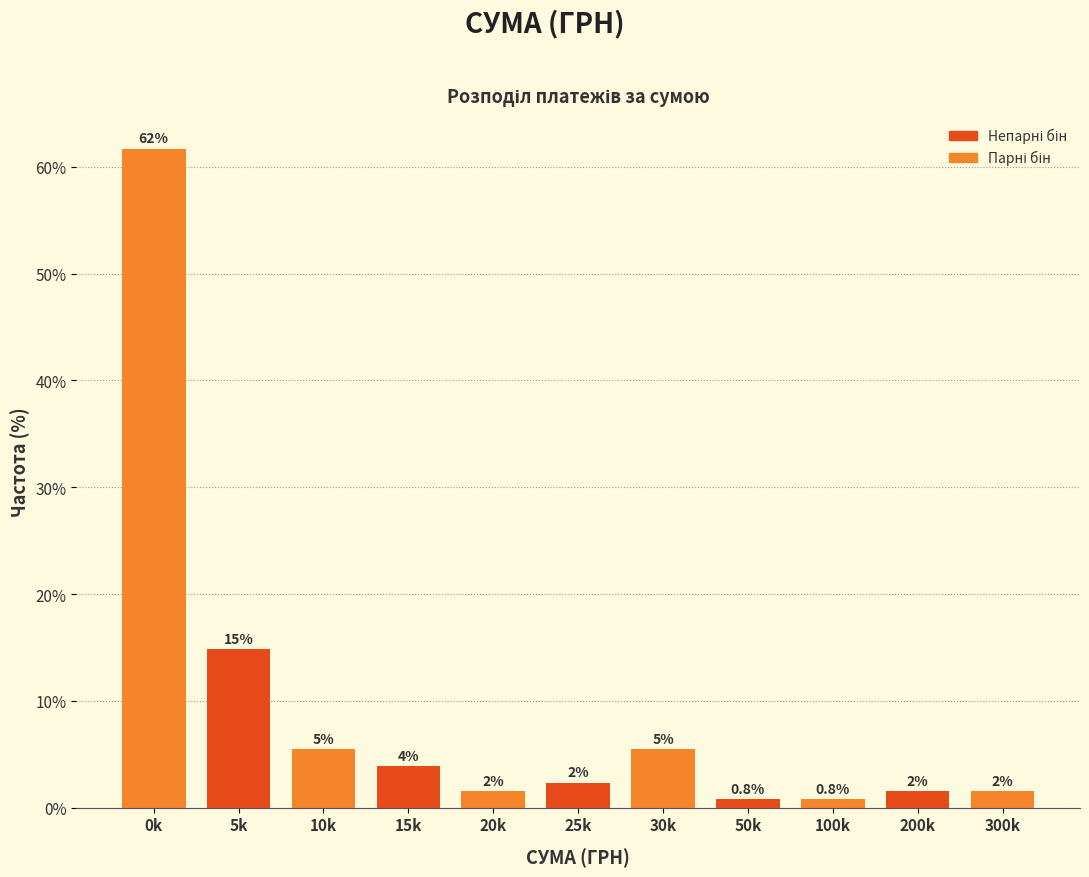

How many bars are there in total?

11